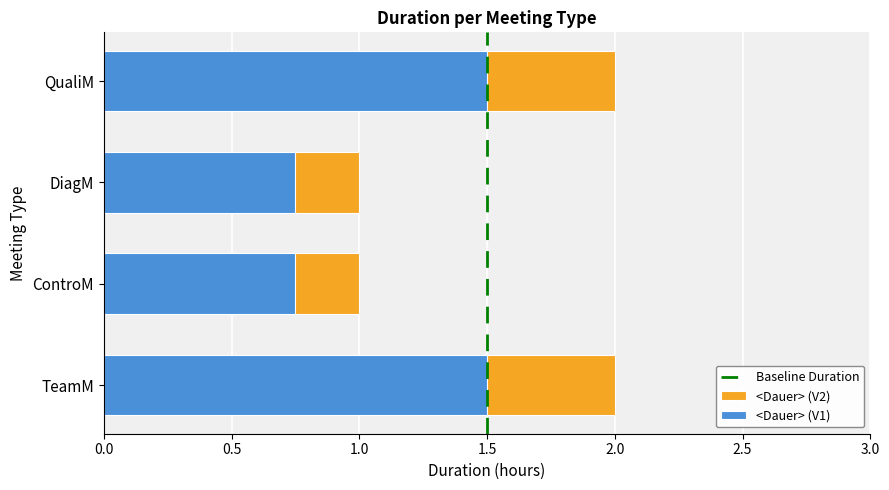

Count the values in the range 1 to 2.

4